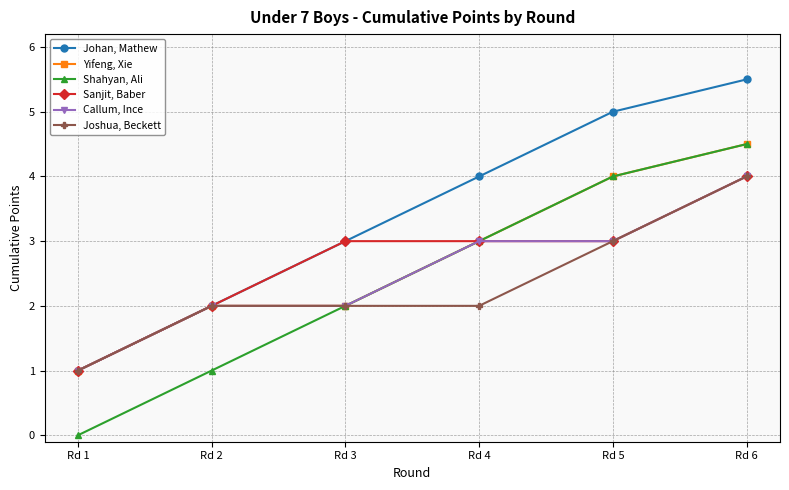

At which category is the sum across all series the highest?

Rd 6